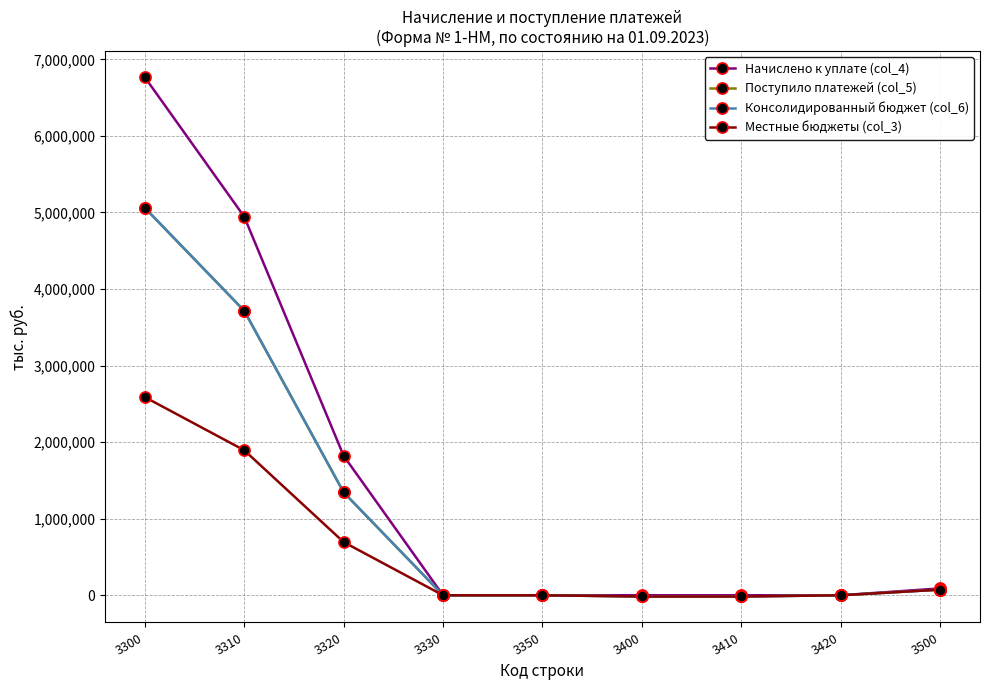

At how many categories does at least one series exceed 5144547?

1